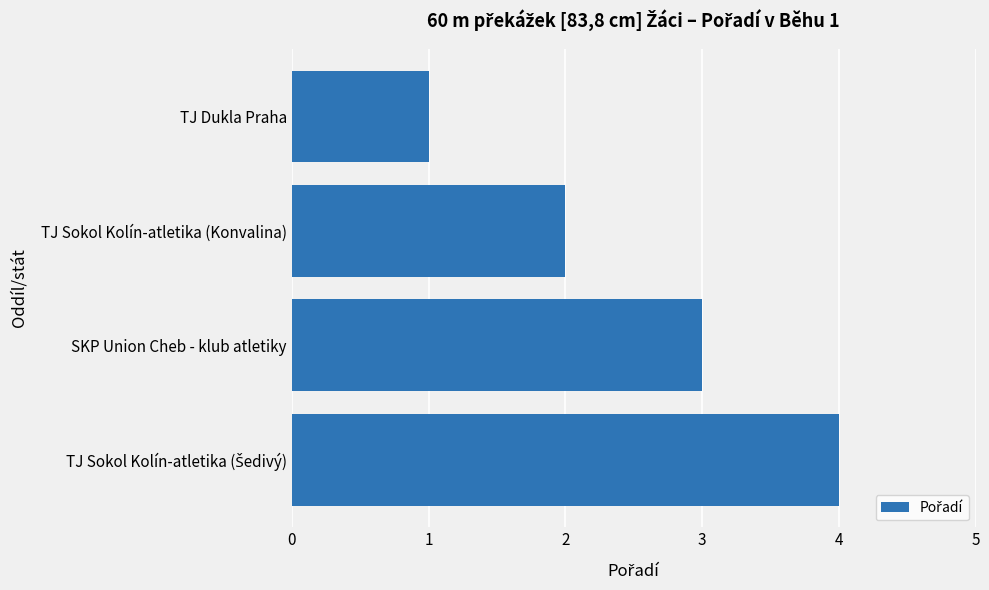

Reading bottom to top, extract all data points from this chart.

4	3	2	1